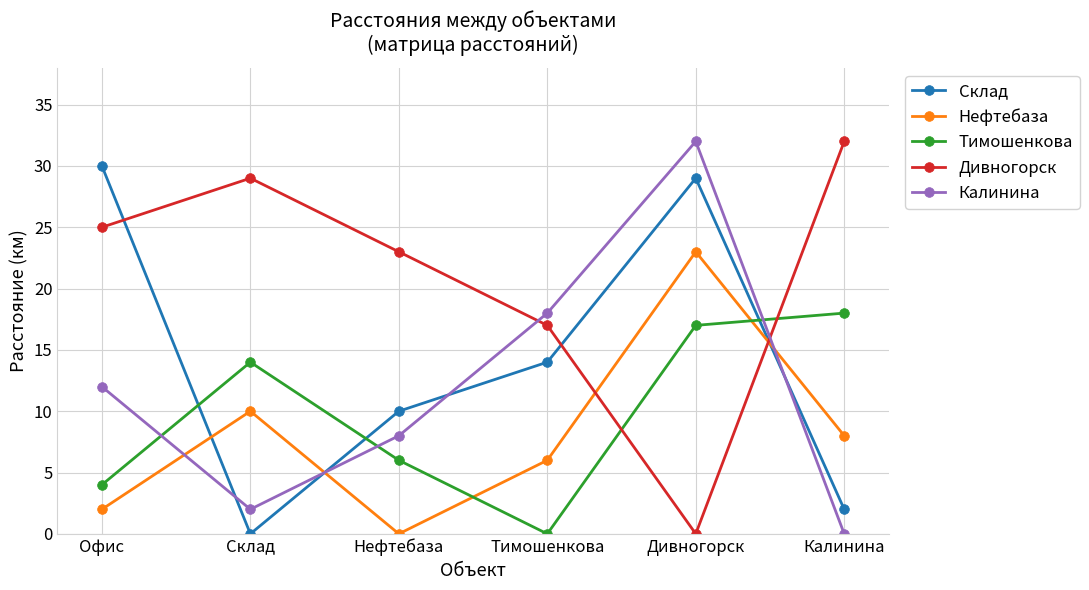

How many lines are shown in the chart?

5